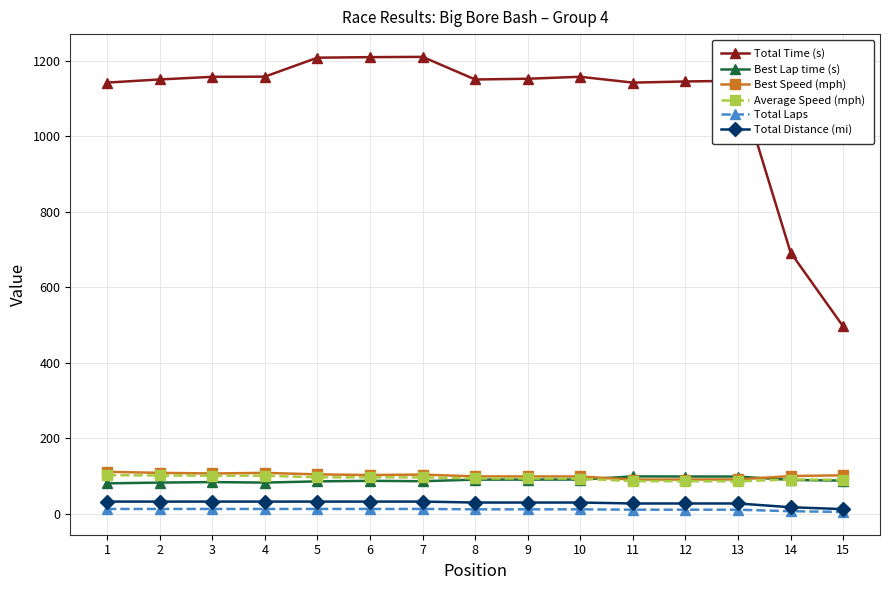

What is the sum of all Total Distance (mi) values?

430.0